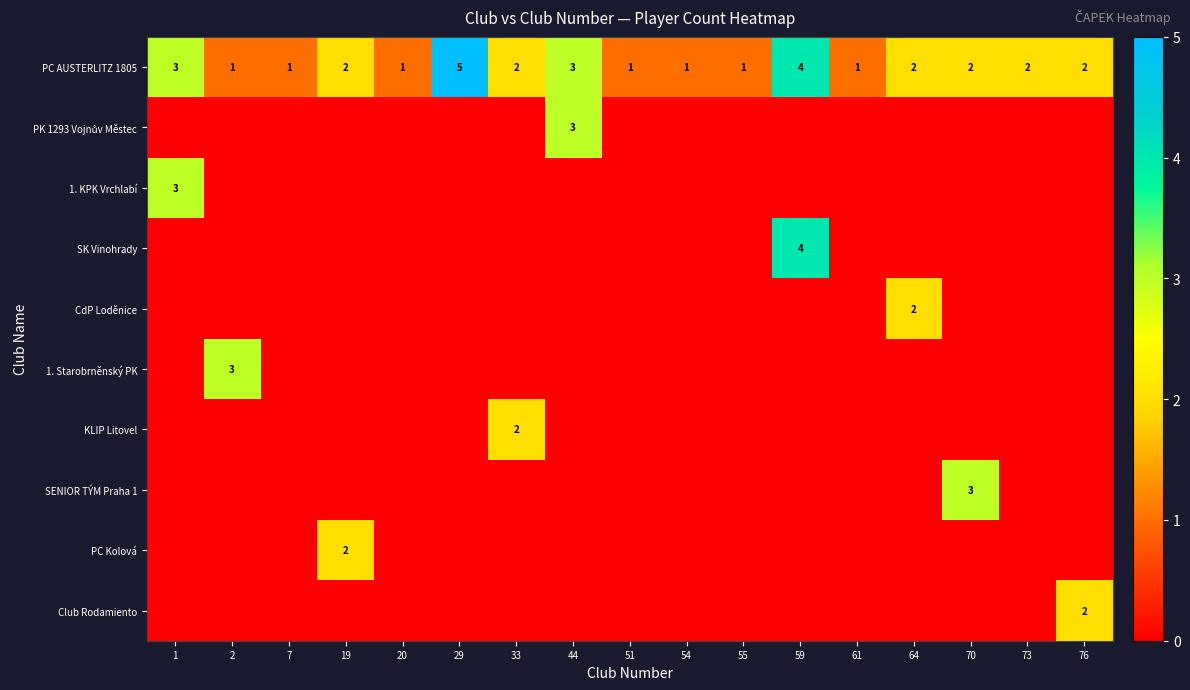

What is the difference between the maximum and minimum values in the PC AUSTERLITZ 1805 series?

4